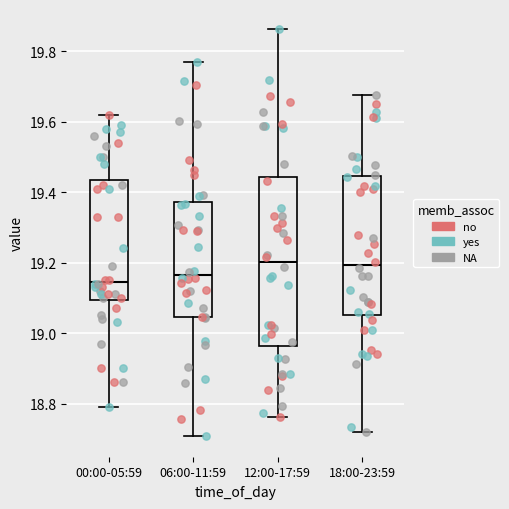

Where does the median line of the box for 00:00-05:59 sit on the y-axis? The values are not printed on the chart, so give them approximately, as read against the axis.

19.14